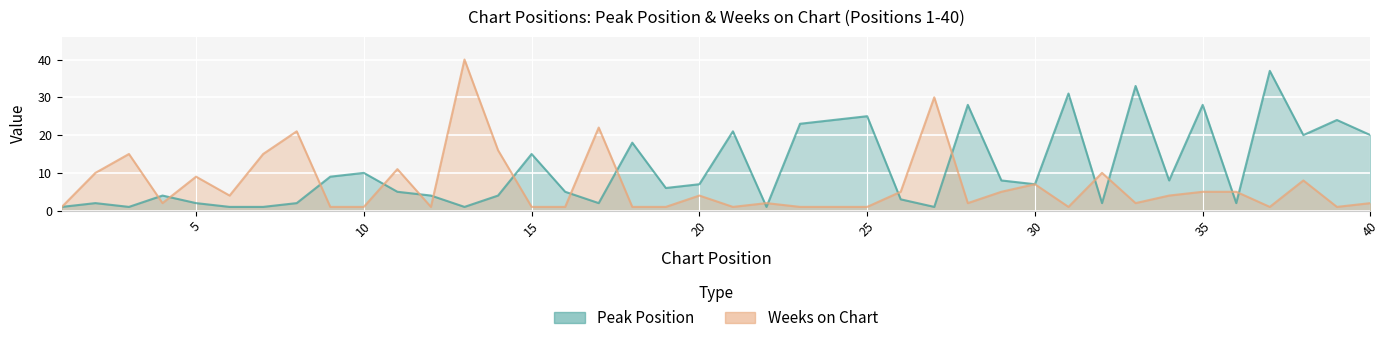

Which series changed the most between 7 and 33?

Peak Position